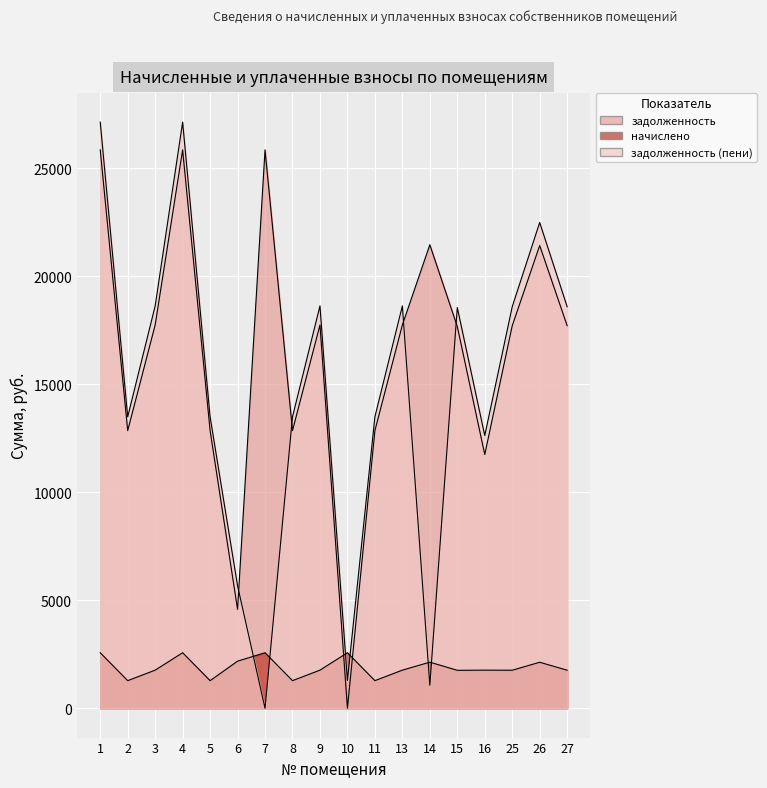

At which category does задолженность (пени) reach its first local valley?

2